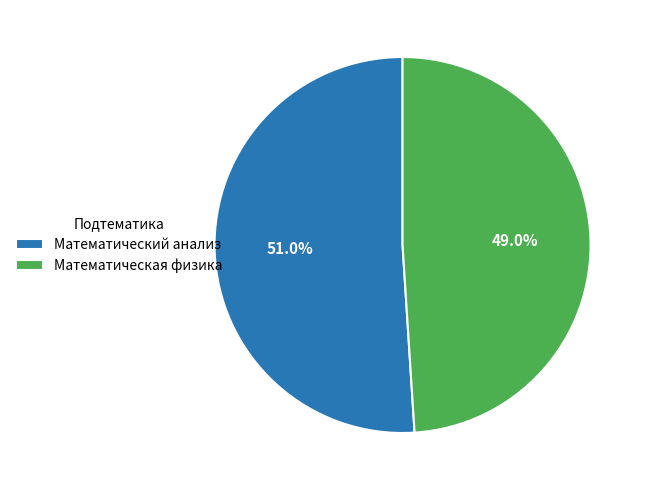

Which category has the biggest portion of the pie?

Математический анализ